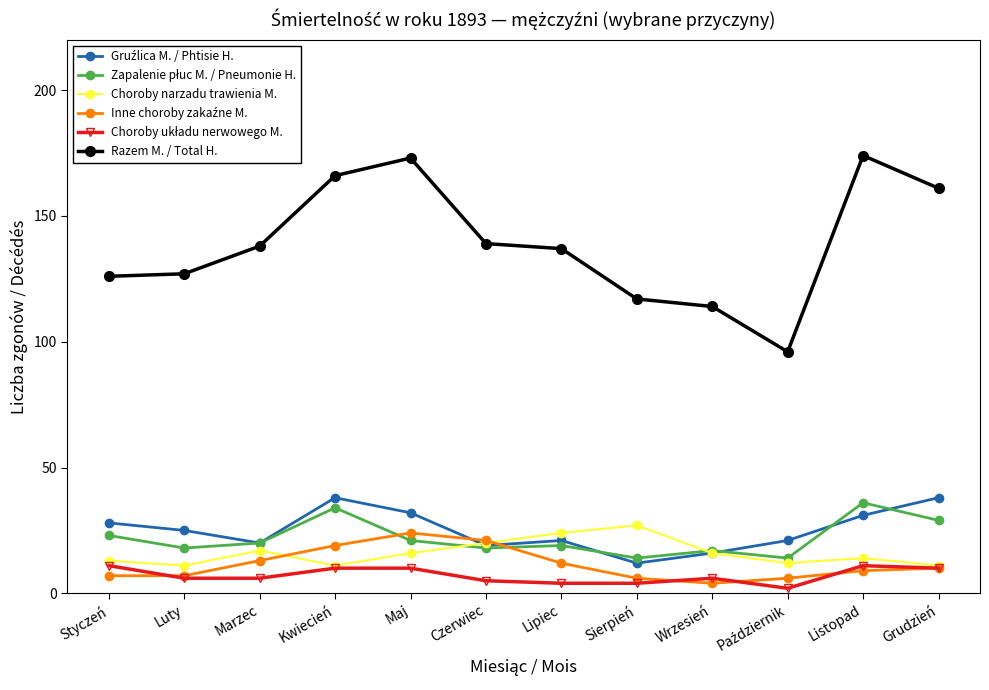

At how many categories does at least one series exceed 13?

12